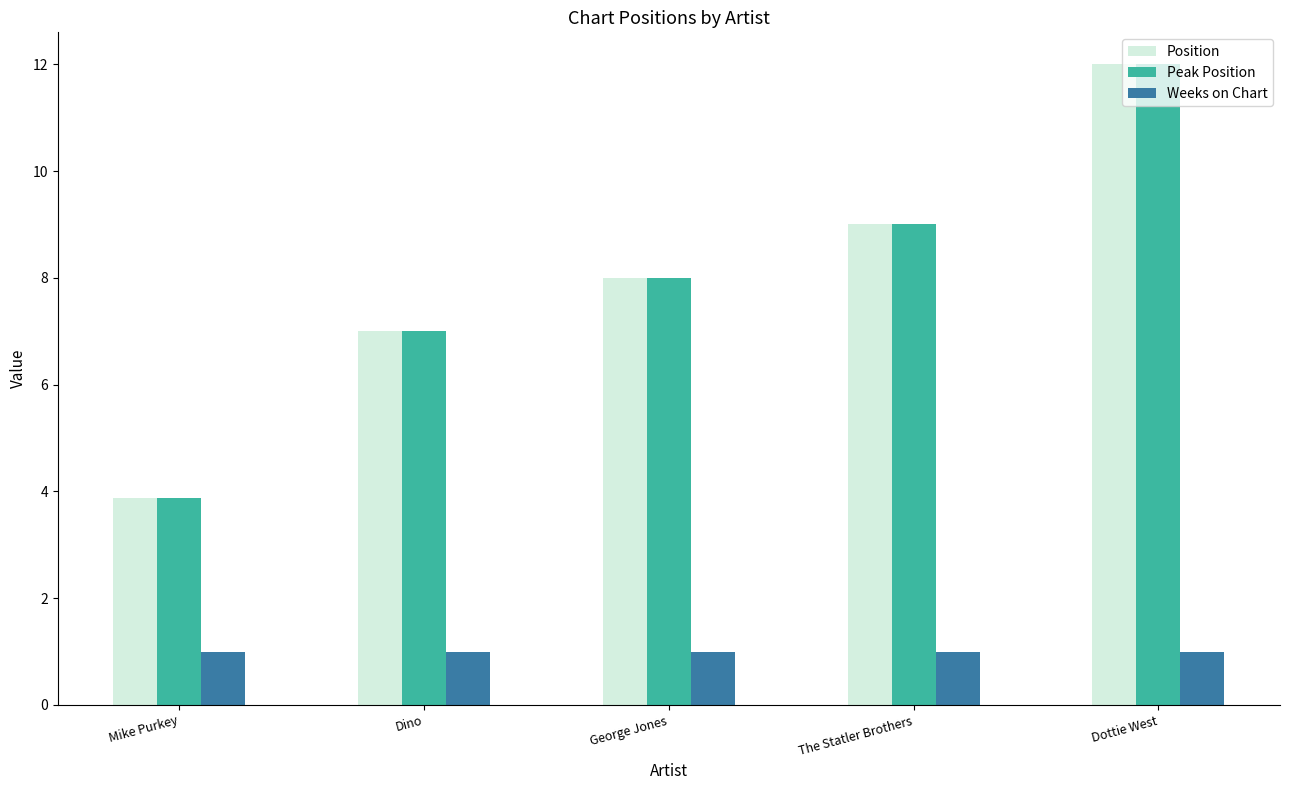

What are all the series names shown in the legend?

Position, Peak Position, Weeks on Chart